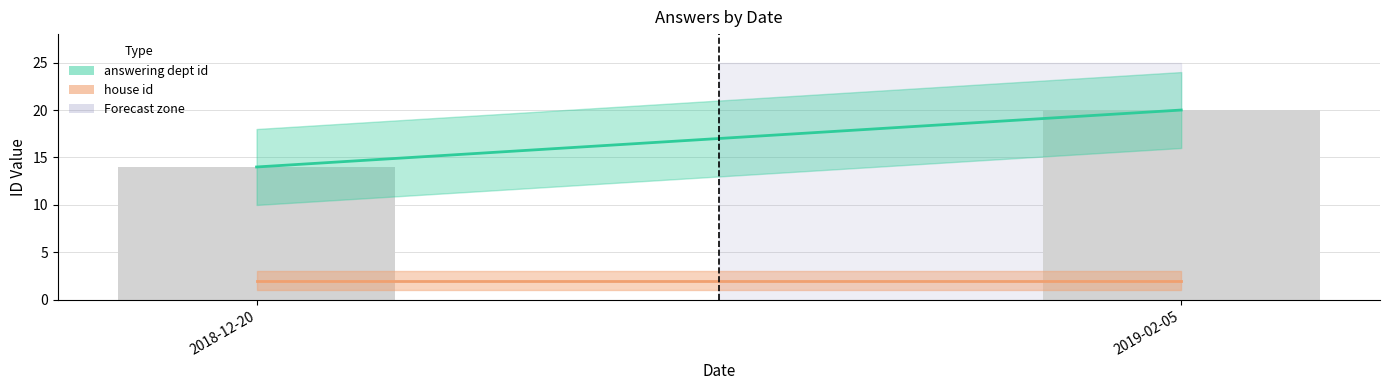

What is the label of the 2nd bar from the right?

2018-12-20